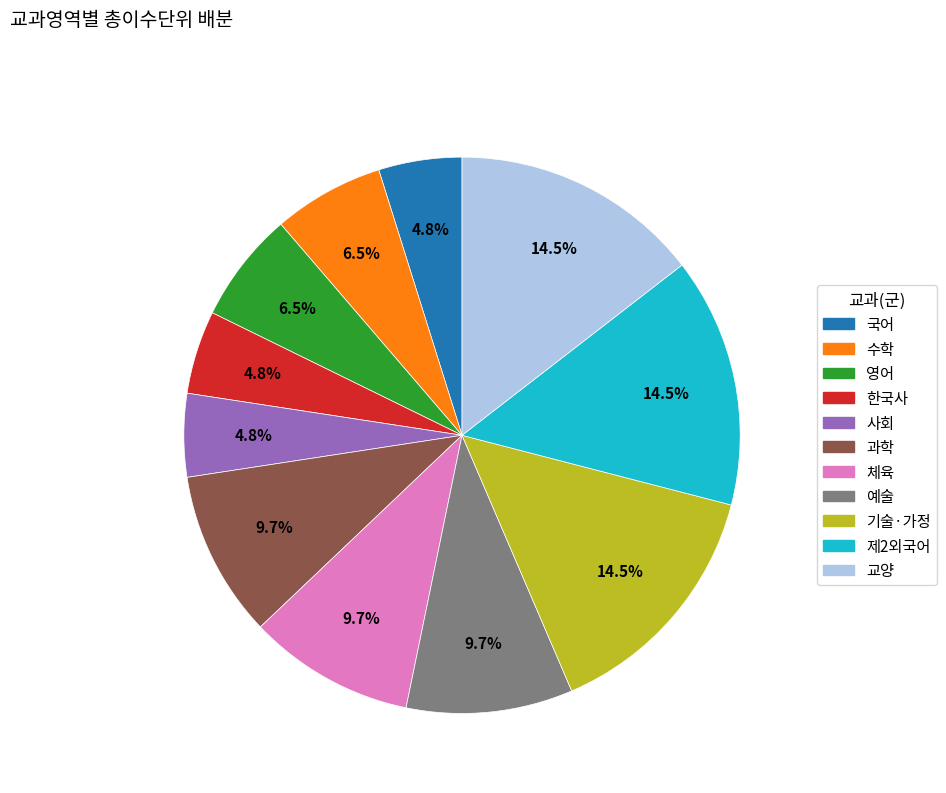

Does 영어 account for over 50% of the chart?

No